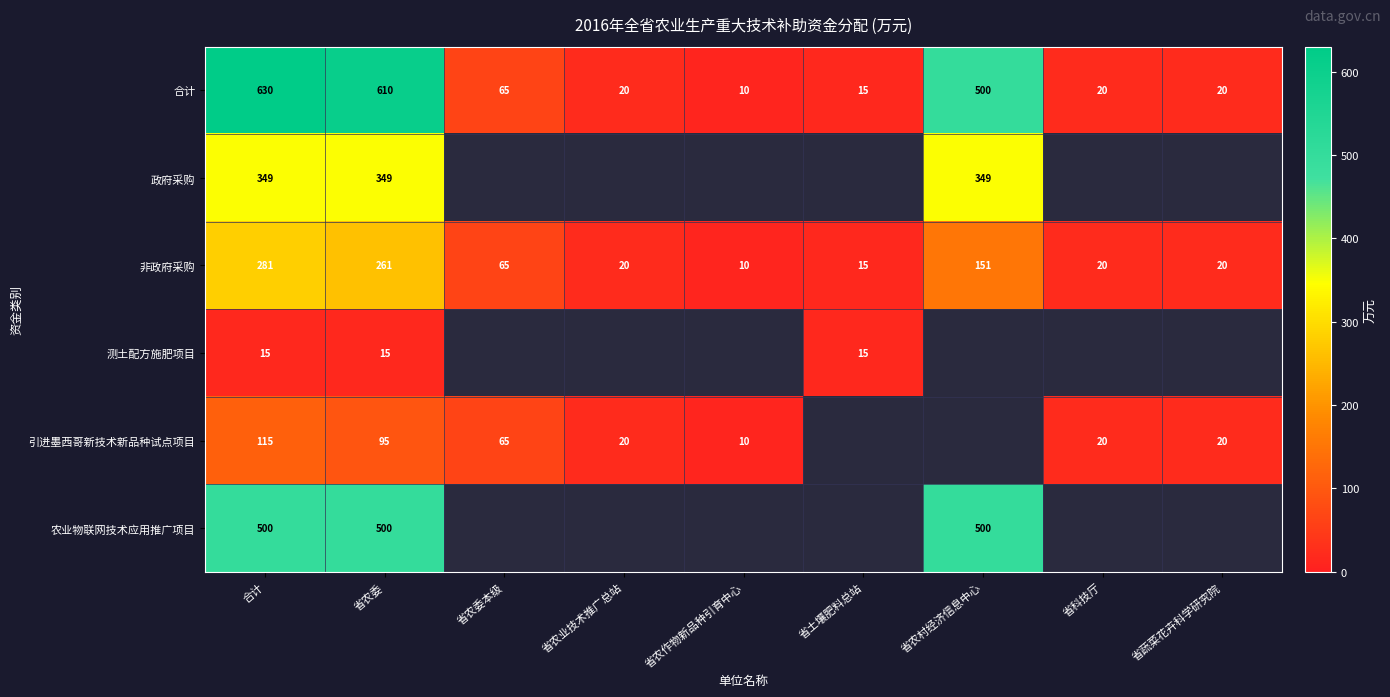

What is the maximum value shown in the chart?

630.0